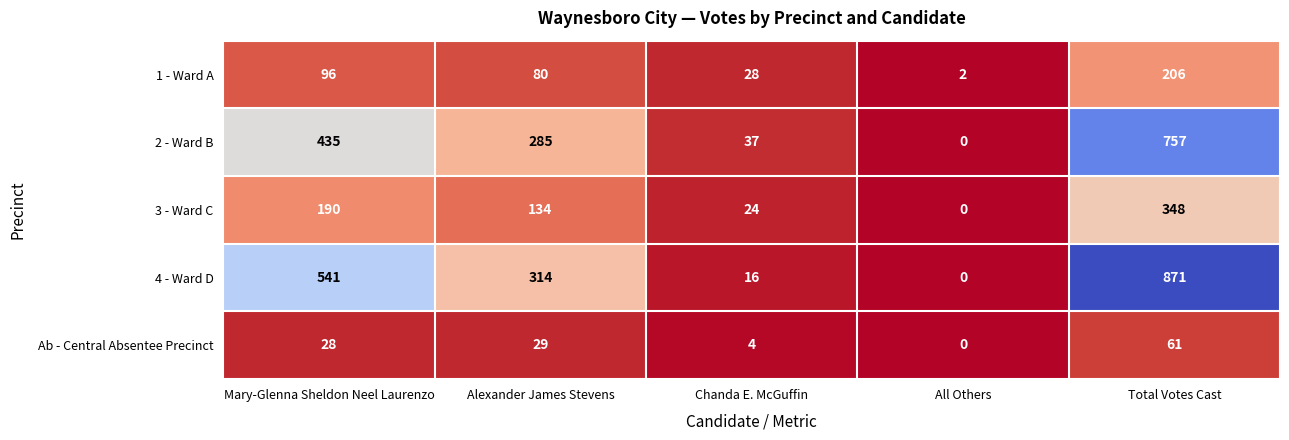

True or false: Ab - Central Absentee Precinct has a value of 42 at Total Votes Cast.

False